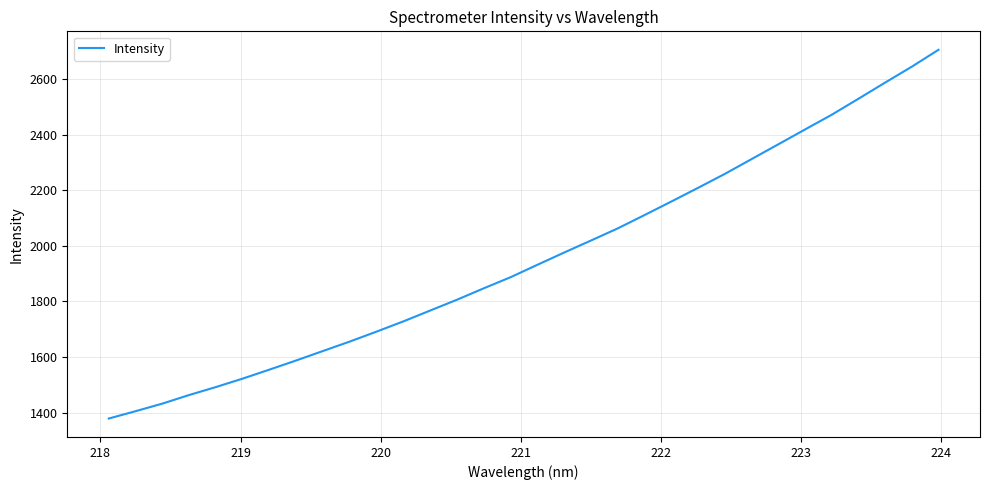

Reading left to right, list all the values displayed in this chart.

1378.8	1405.2	1432.4	1463.3	1492.0	1522.4	1554.8	1587.8	1621.8	1655.7	1691.5	1728.3	1767.2	1806.0	1847.1	1886.9	1931.5	1975.6	2018.7	2062.2	2110.1	2158.7	2208.0	2258.1	2311.3	2364.5	2417.9	2471.0	2528.5	2586.7	2644.1	2704.9